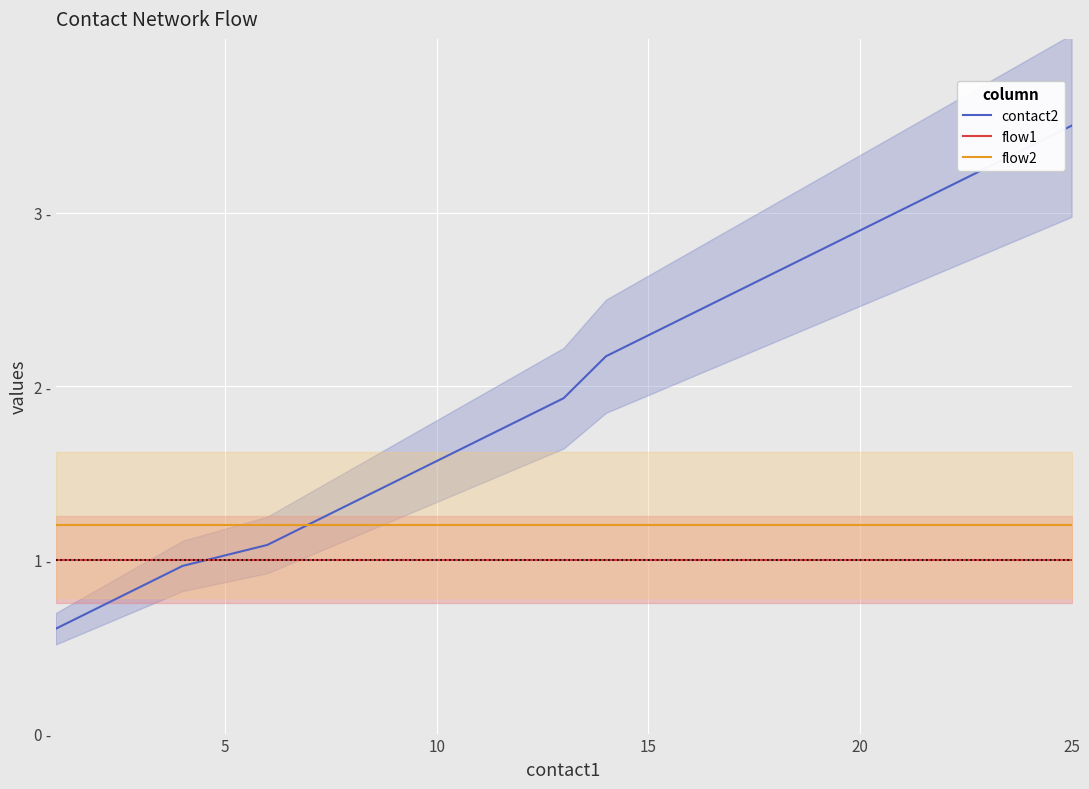

What is the maximum value for flow2?

1.2